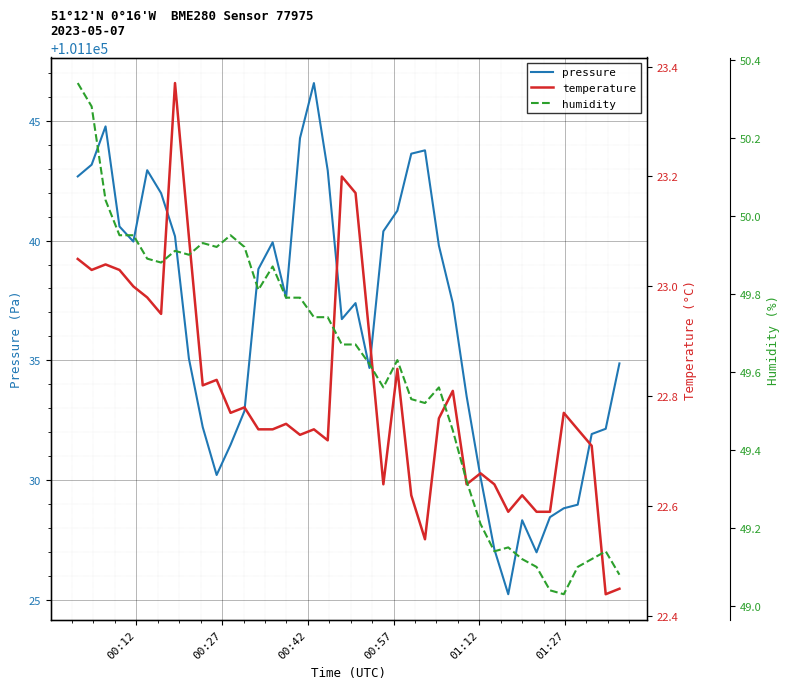

At how many categories does at least one series exceed 87270?

40